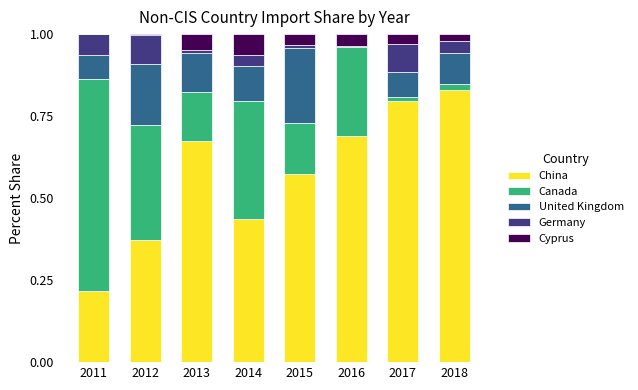

The value of China at 2016 is 0.5. True or false?

False